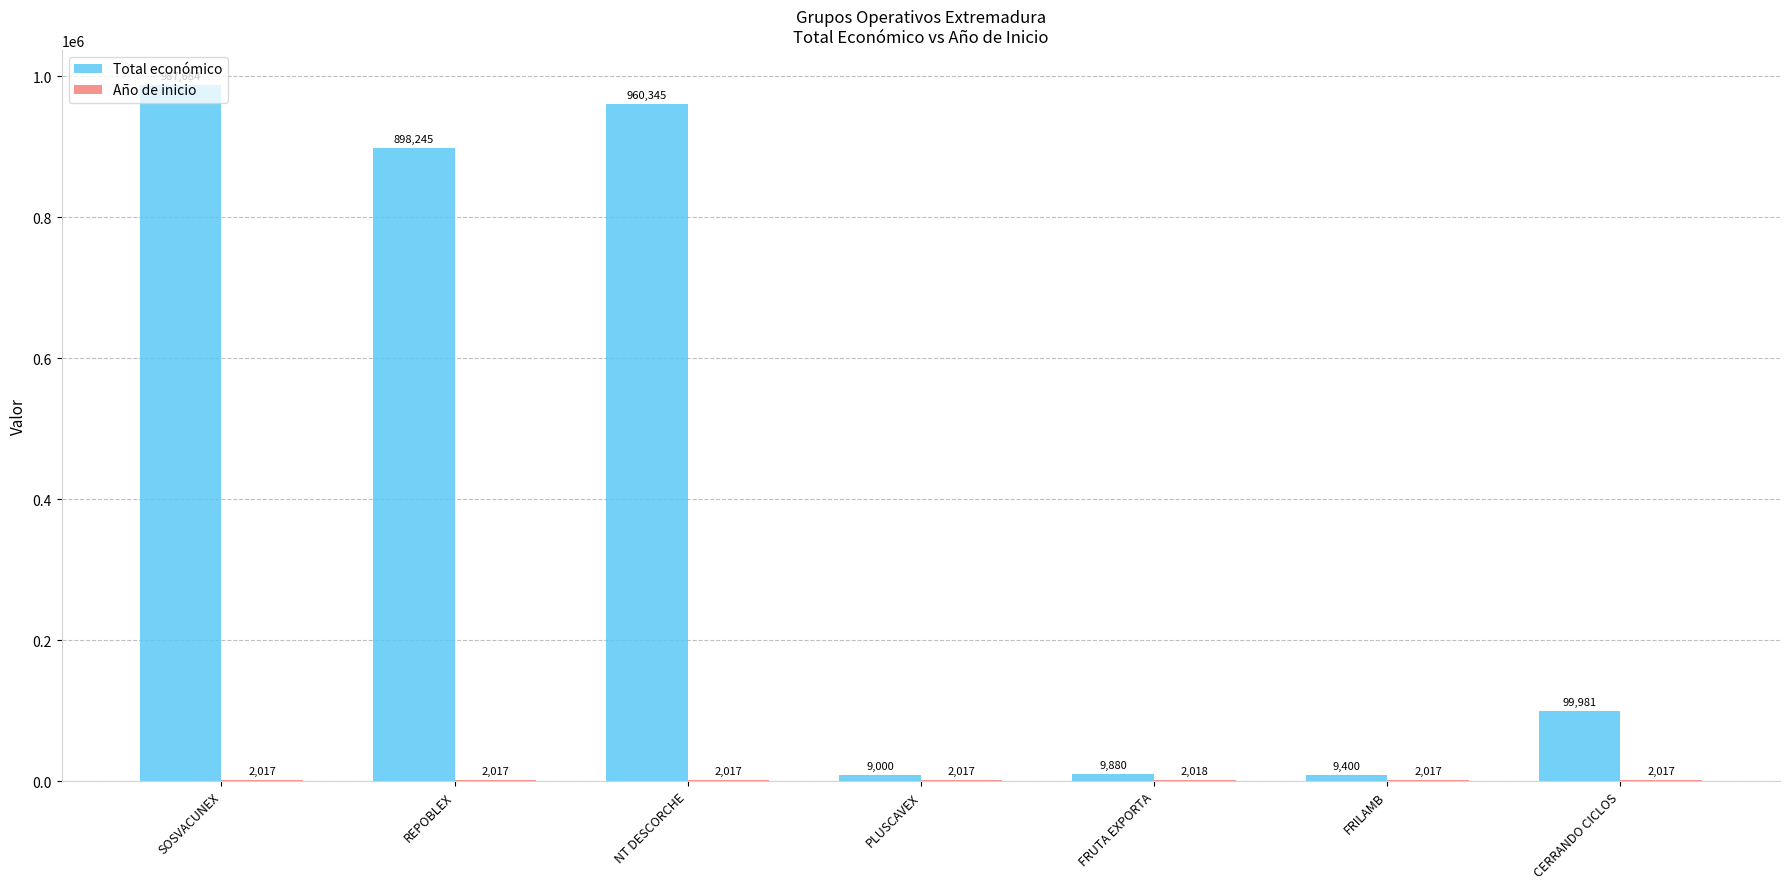

How many categories are shown in the chart?

7